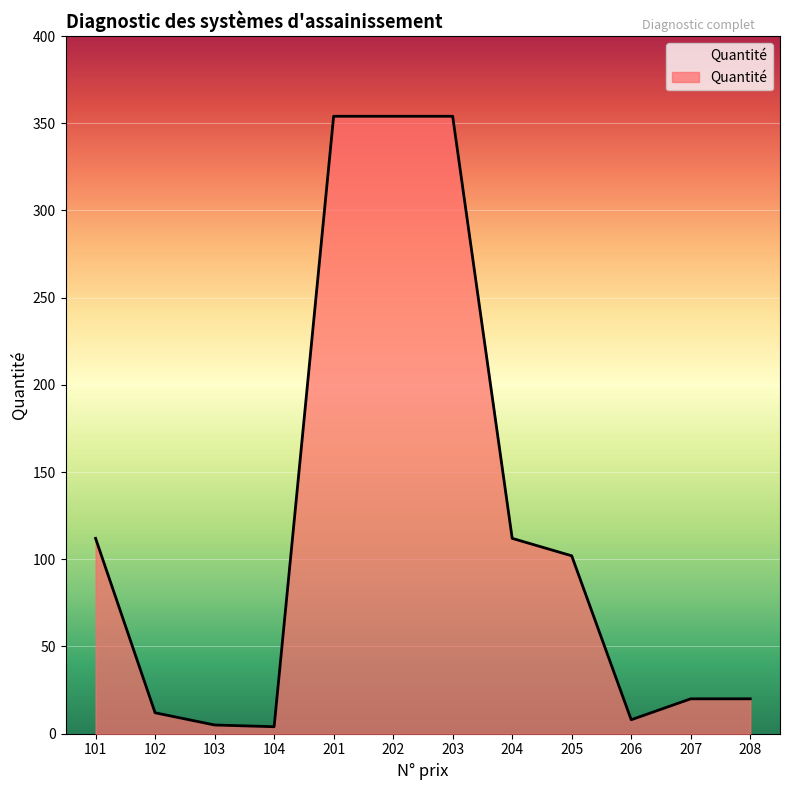

What is the difference between the values at 206 and 207?

12